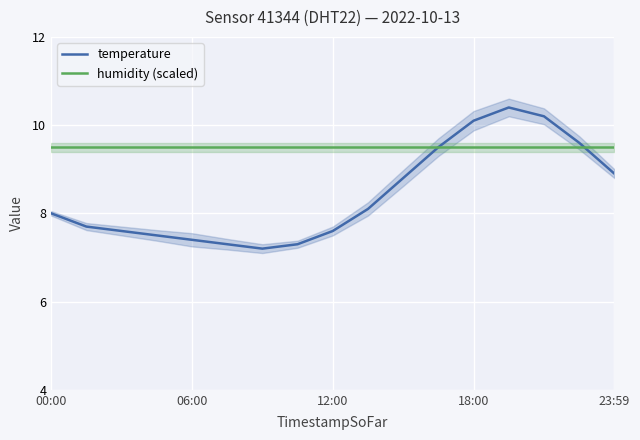

True or false: humidity (scaled) has a value of 16.5 at 11.

False